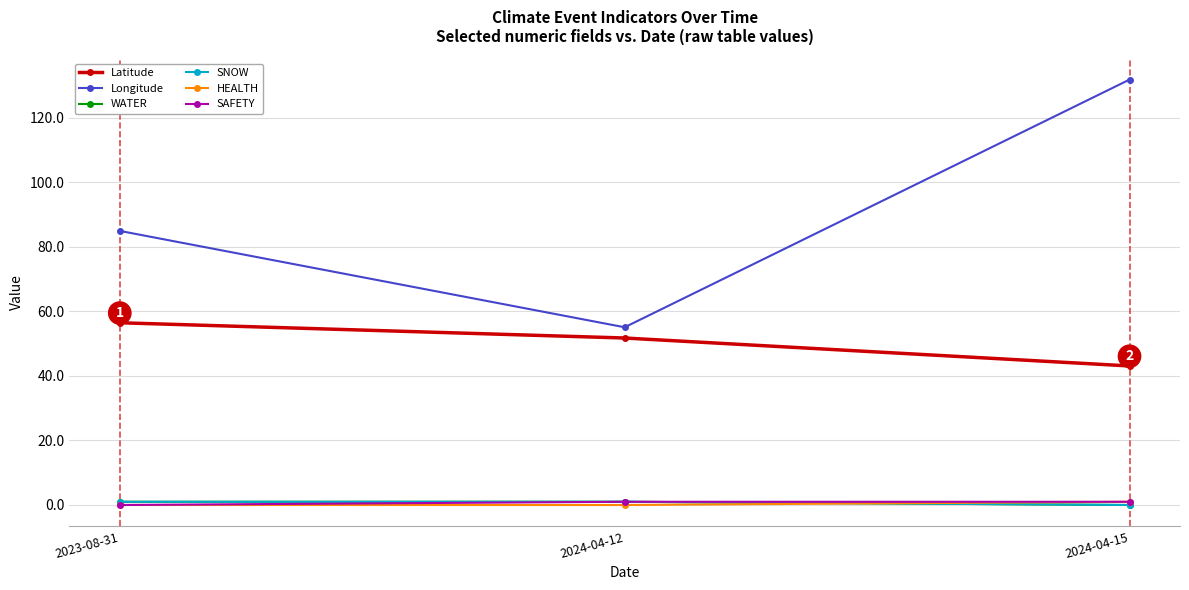

What is the label of the 1st point from the right?

2024-04-15